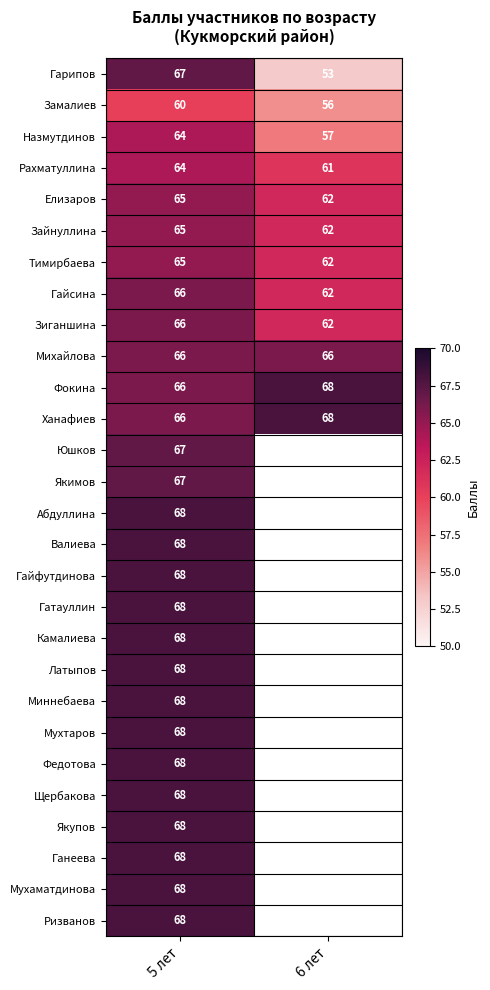

Count the Зиганшина values in the range 62 to 66.

2